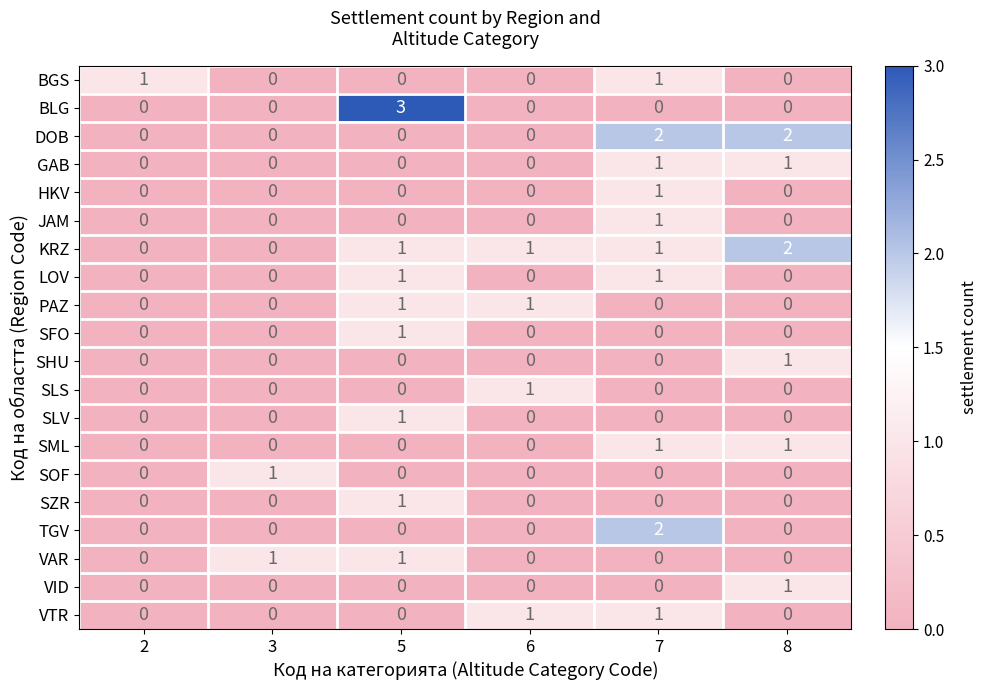

Which series has the largest total across all categories?

KRZ